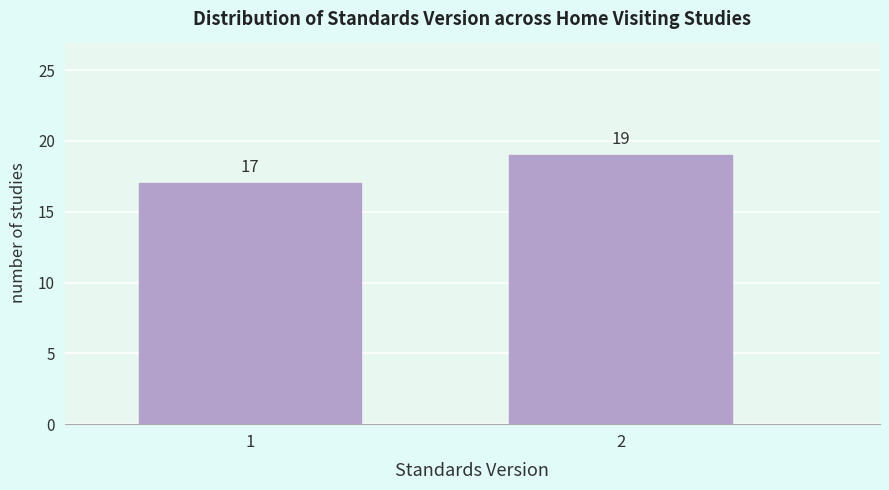

Reading left to right, list all the values displayed in this chart.

17	19